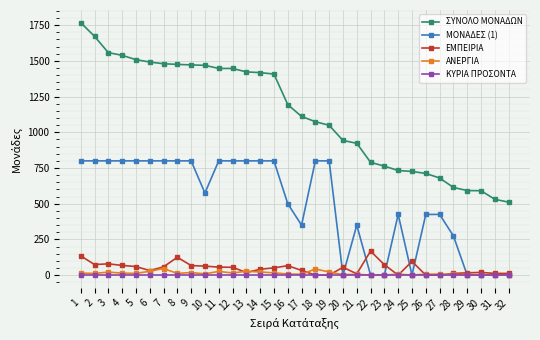

Which series has the largest range (max minus min)?

ΣΥΝΟΛΟ ΜΟΝΑΔΩΝ